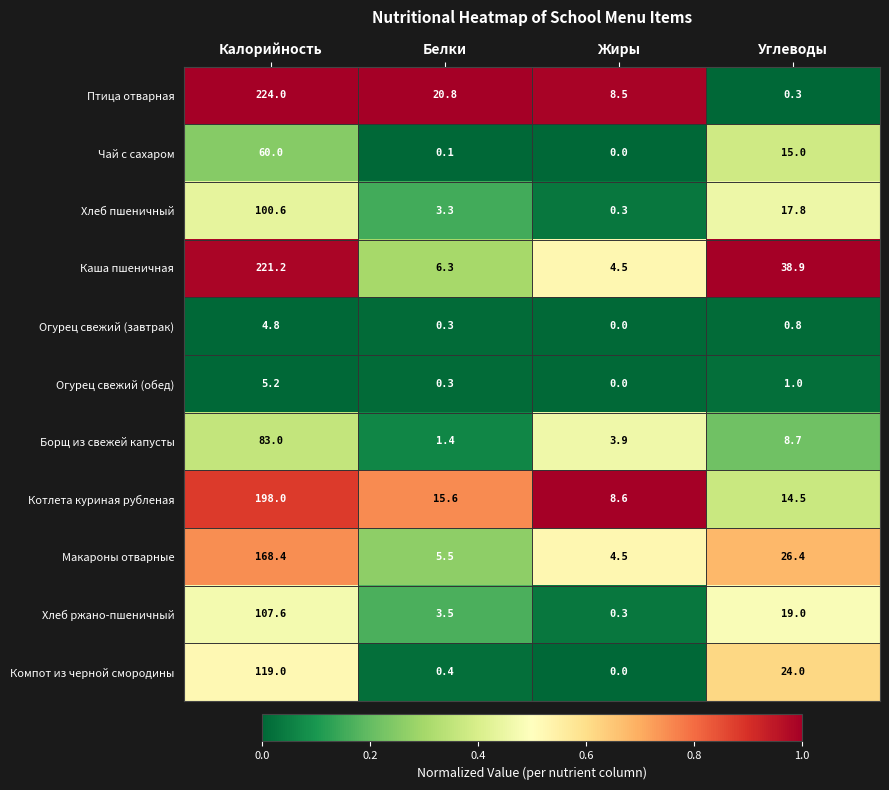

What is the difference between the highest and lowest values at Калорийность?

219.2